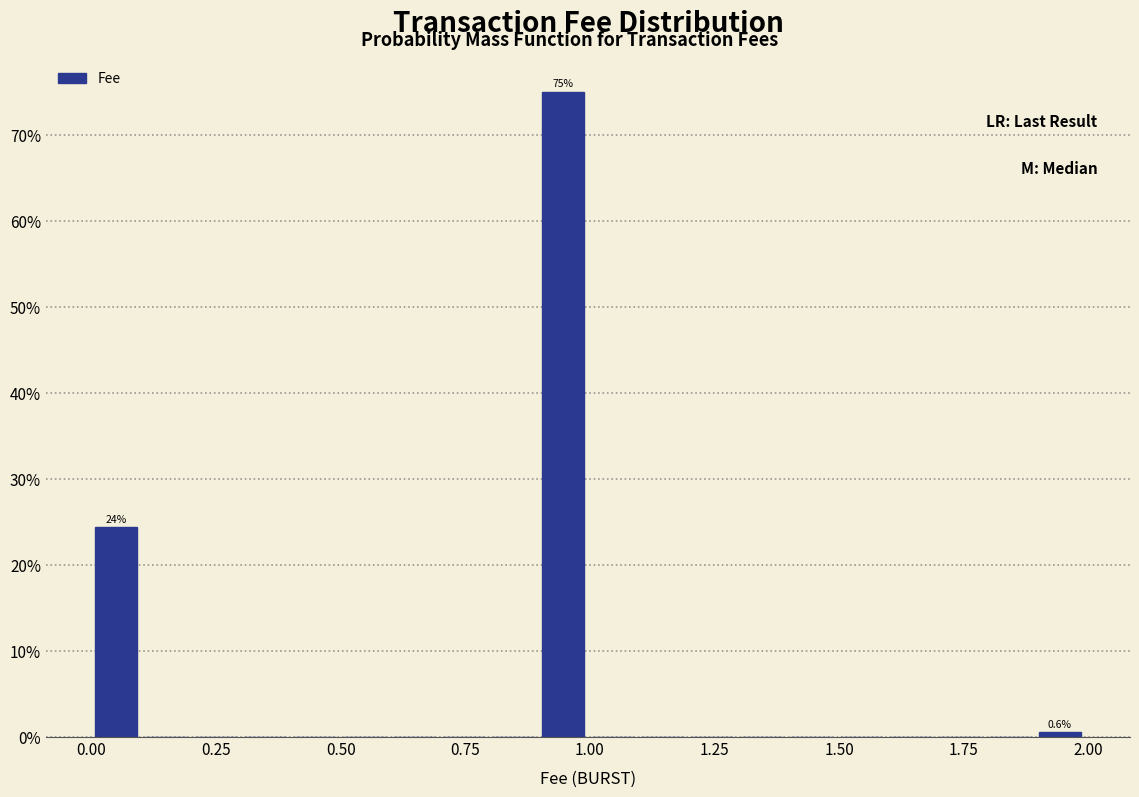

Around what value on the x-axis is the tallest bar? Give the approximate position of its centre, as read against the axis.

0.95